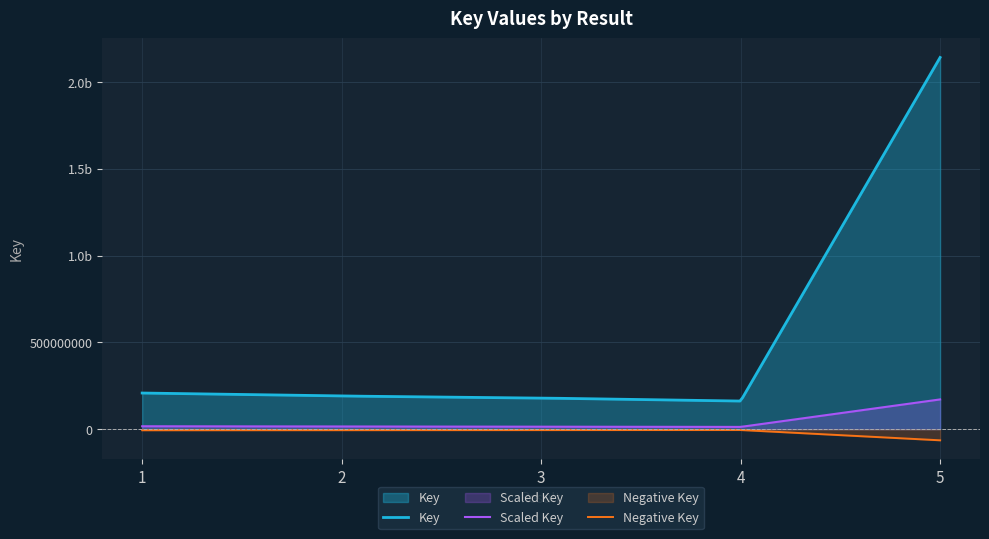

List the labels in order of value, largest first.

5, 1, 2, 3, 4